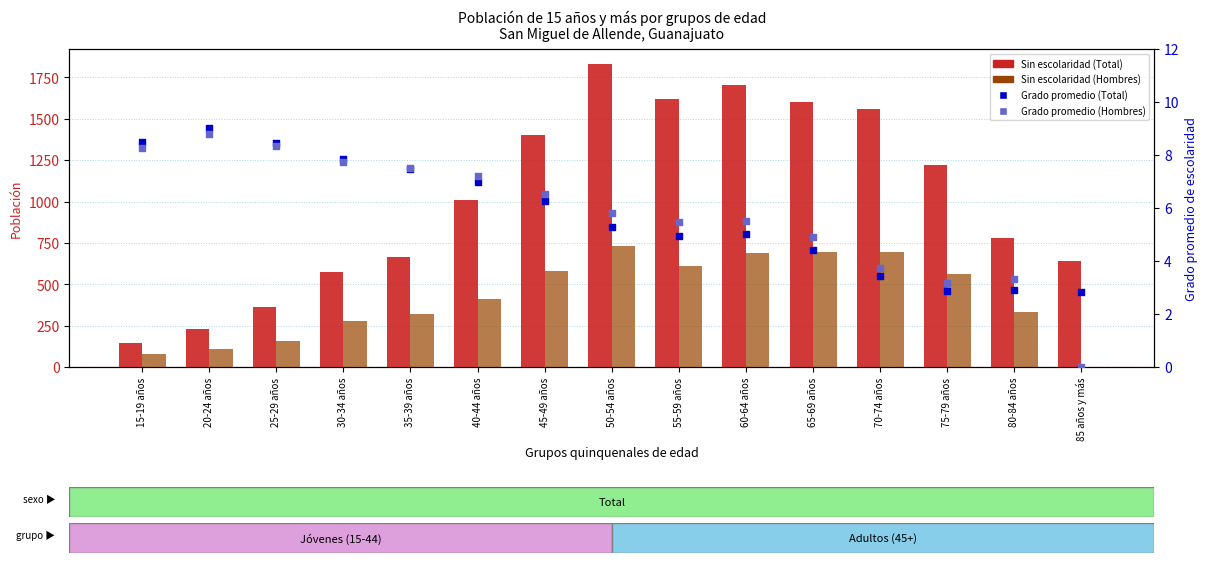

What are all the series names shown in the legend?

Sin escolaridad (Total), Sin escolaridad (Hombres), Grado promedio (Total), Grado promedio (Hombres)